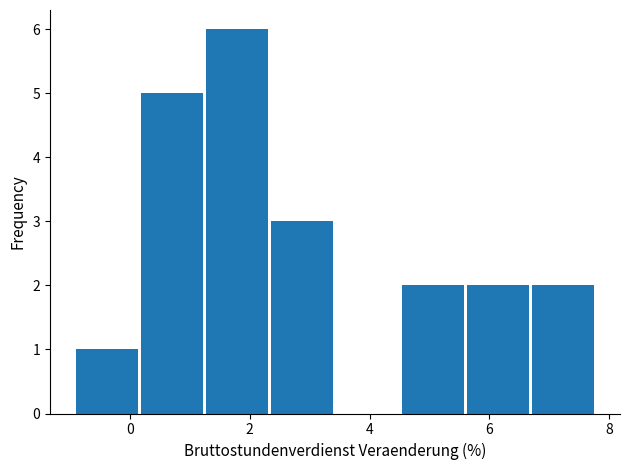

Over which range of the x-axis is the bar tallest?

1.2 to 2.4